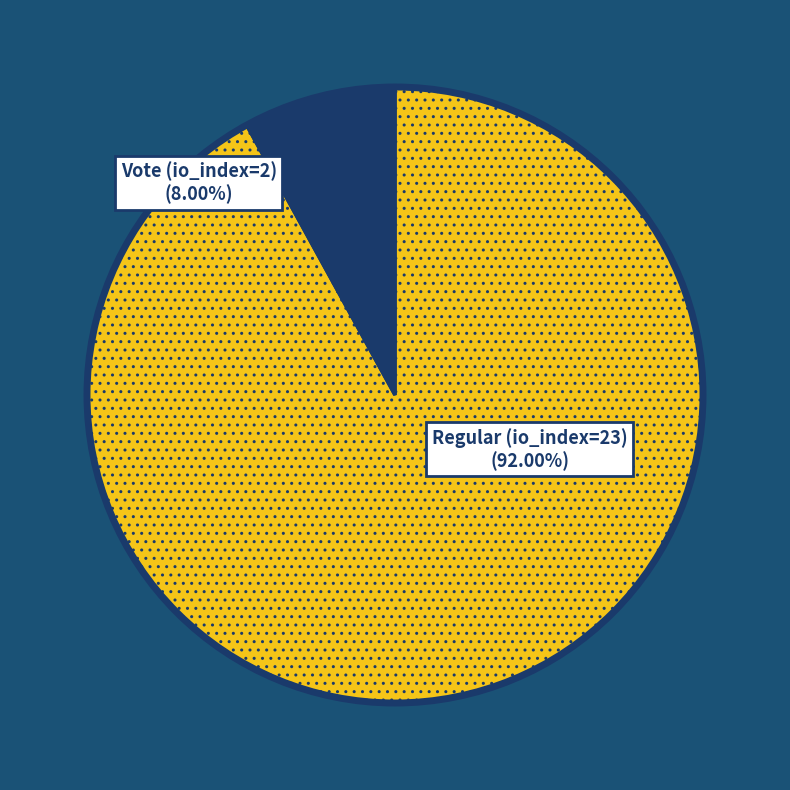

How many slices are in this pie chart?

2